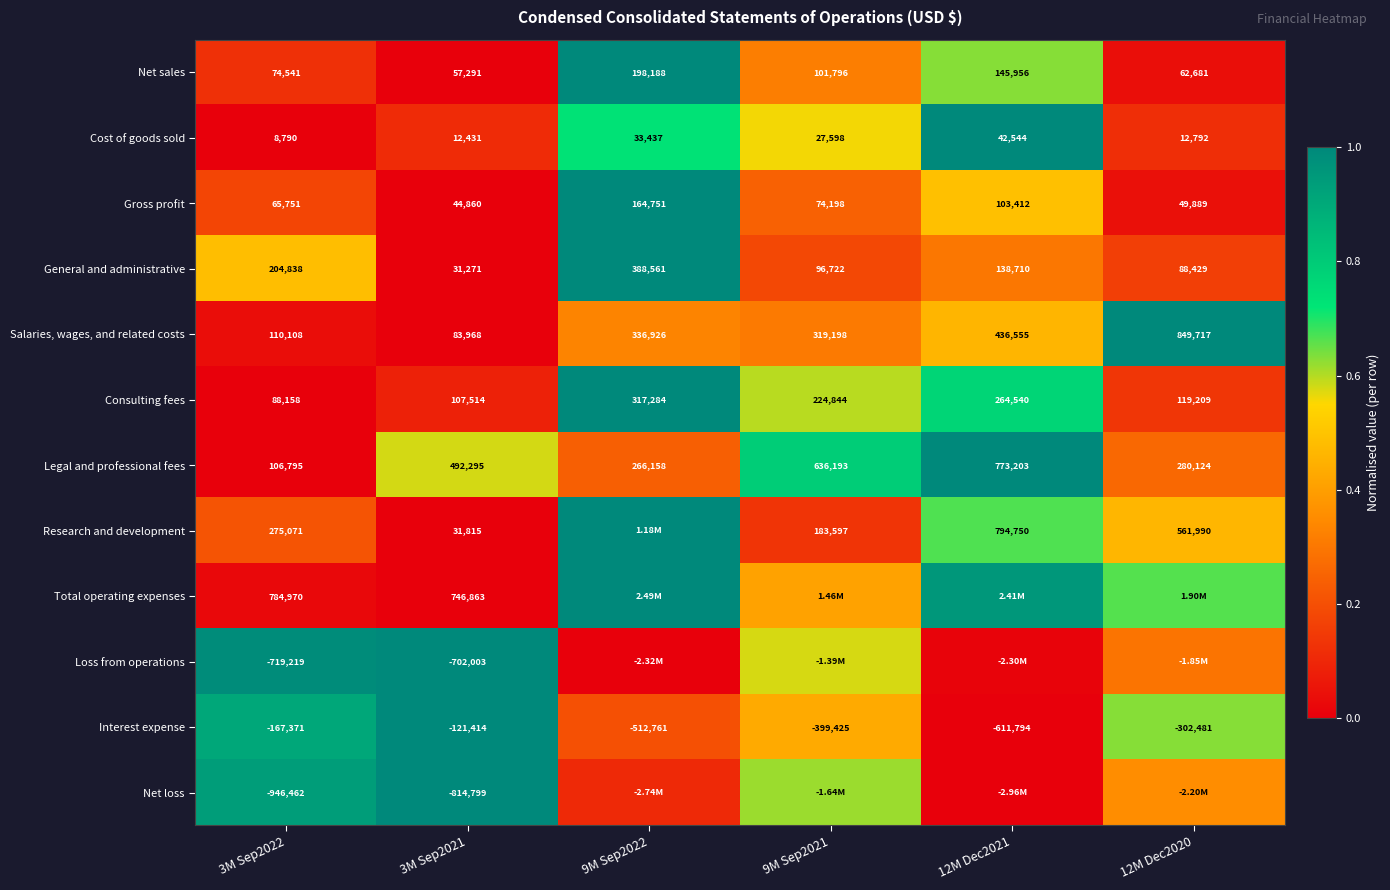

Rank the series at 3M Sep2021 from lowest to highest value.

Net loss, Loss from operations, Interest expense, Cost of goods sold, General and administrative, Research and development, Gross profit, Net sales, Salaries, wages, and related costs, Consulting fees, Legal and professional fees, Total operating expenses